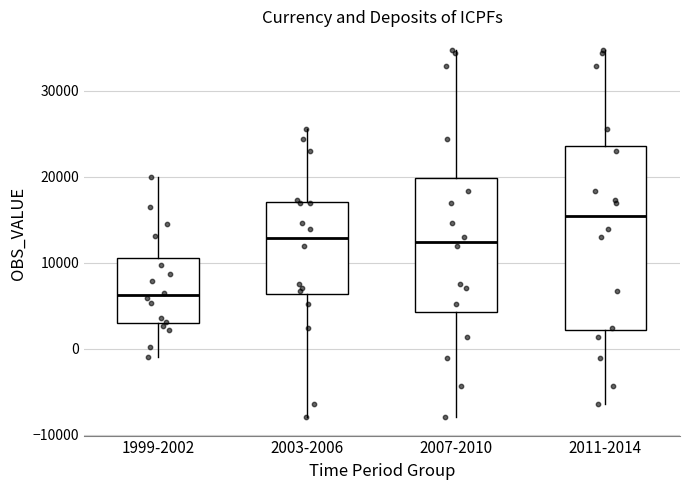

Reading left to right, read every box against the y-axis: the position of its median line, the range the box covers, and the ends of its whiskers. The values are not printed on the chart, so give them approximately, as read against the axis.

1999-2002: median 6000, box 3000 to 11000, whiskers -1000 to 20000
2003-2006: median 13000, box 6000 to 17000, whiskers -8000 to 26000
2007-2010: median 12000, box 4000 to 20000, whiskers -8000 to 35000
2011-2014: median 15000, box 2000 to 24000, whiskers -6000 to 35000